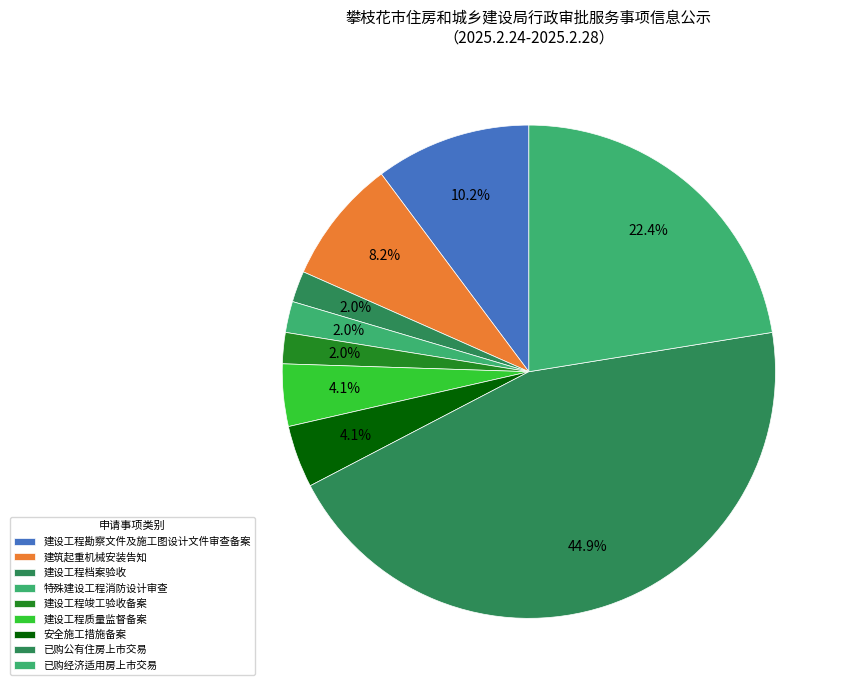

How many slices are in this pie chart?

9